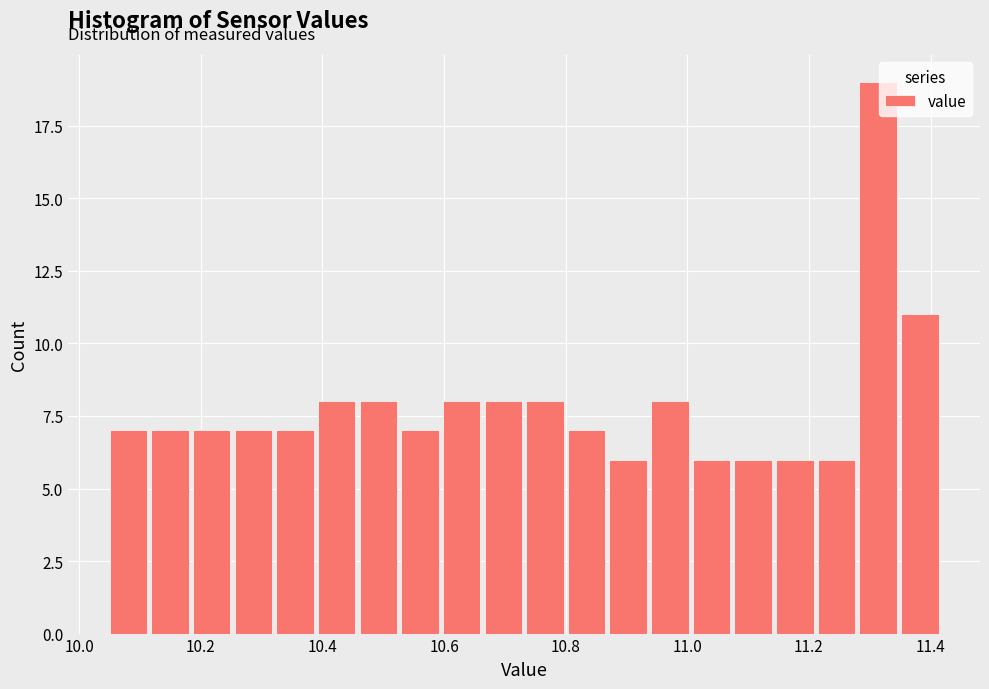

Read against the x-axis, roughly where is the centre of the tallest bar?

11.32